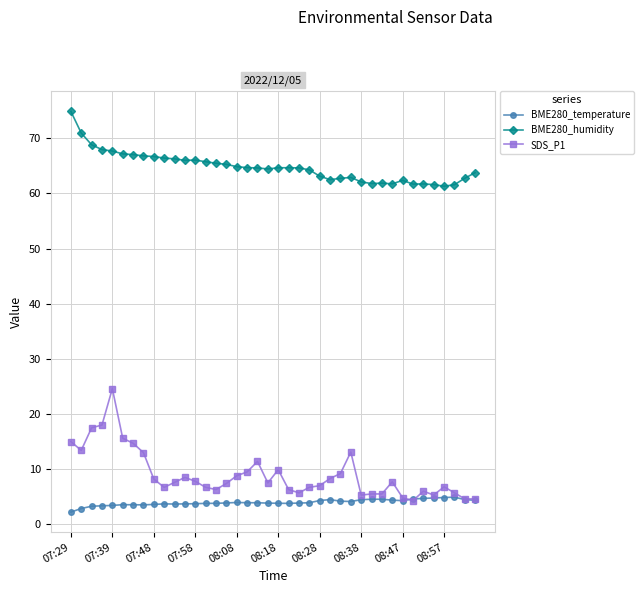

Which series has the widest spread of values?

SDS_P1